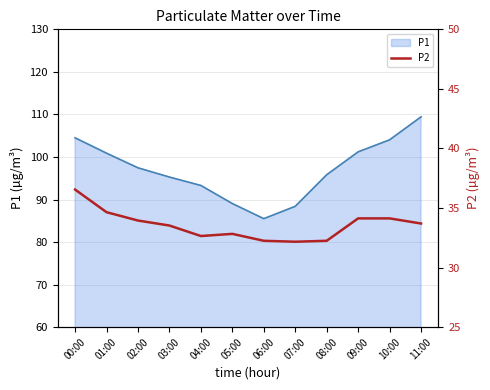

At which category does the chart reach its minimum across all series?

07:00